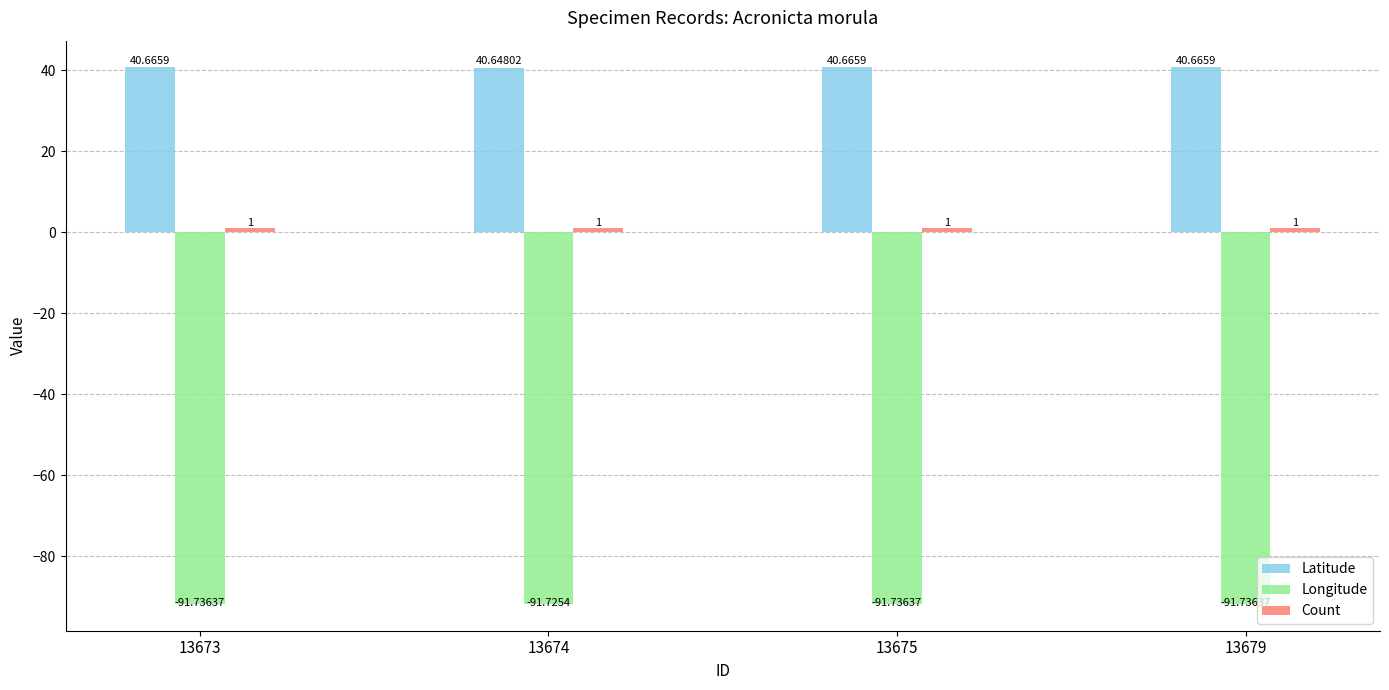

Is the value of Latitude at 13675 greater than the value of Longitude at 13675?

Yes